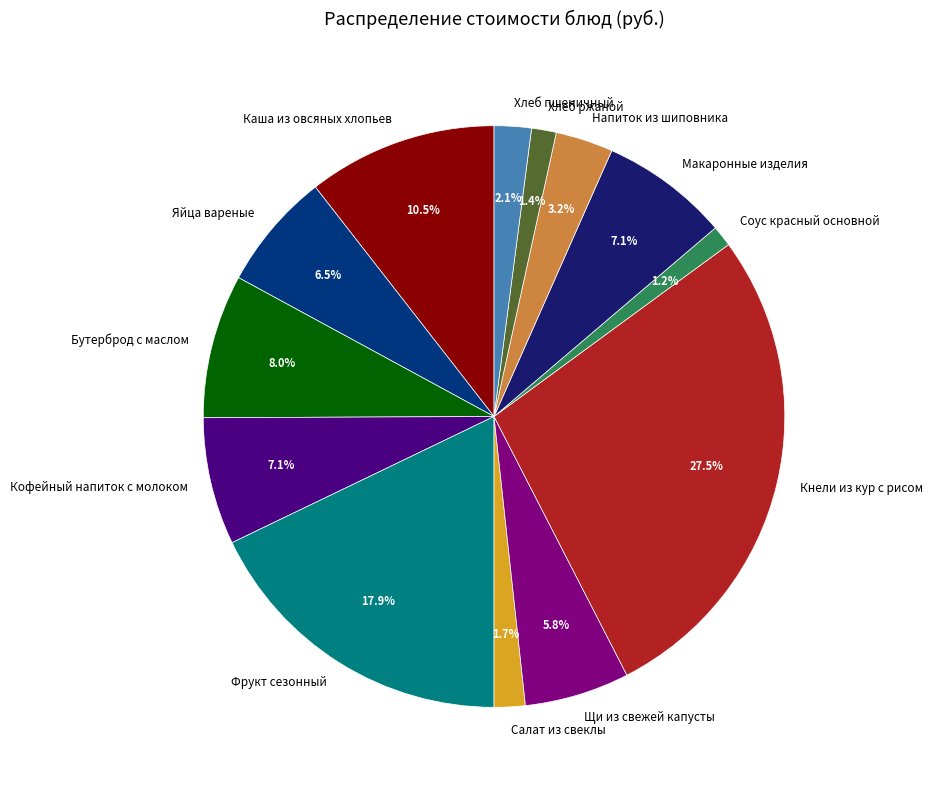

What percentage is NOT represented by Фрукт сезонный?

82.1%